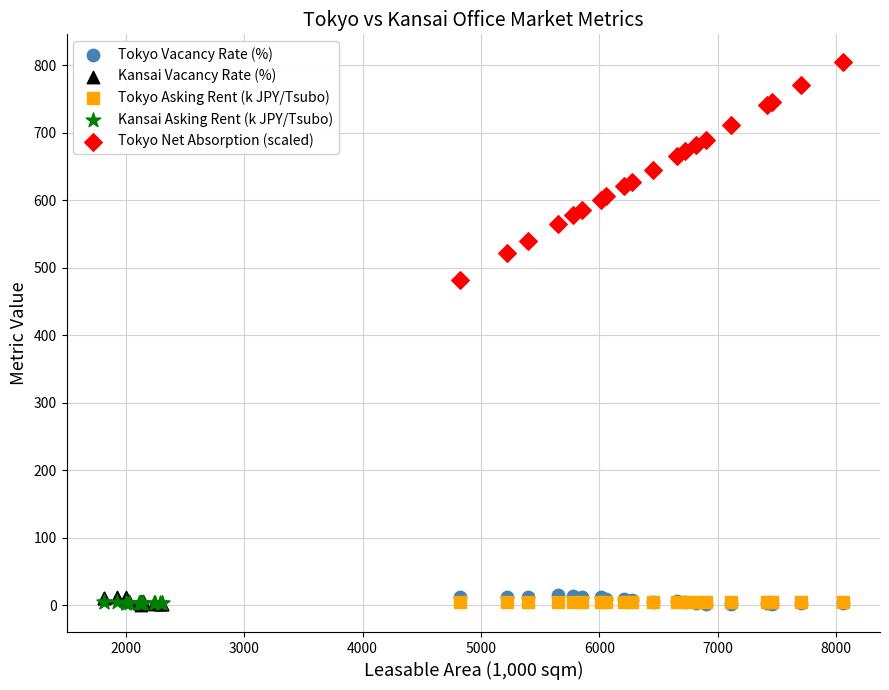

Which series has the largest Y range (max minus min)?

Tokyo Net Absorption (scaled)